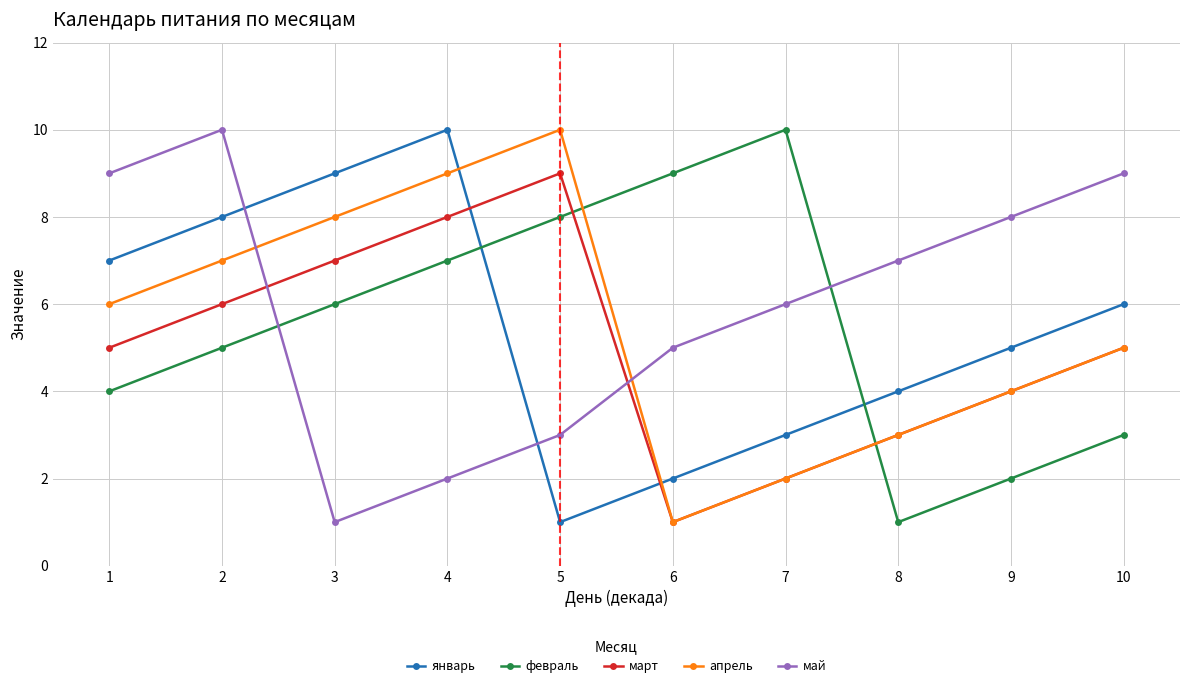

Where is январь nearest to the value 5?

9